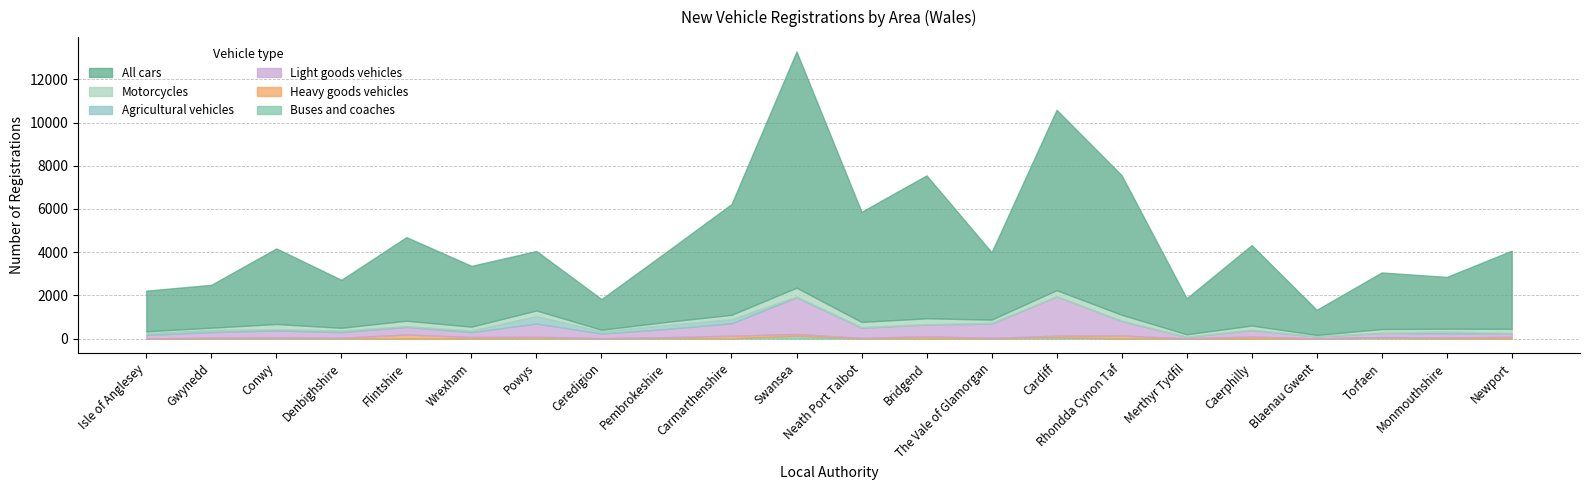

What is the total value across all series at Carmarthenshire?

6227